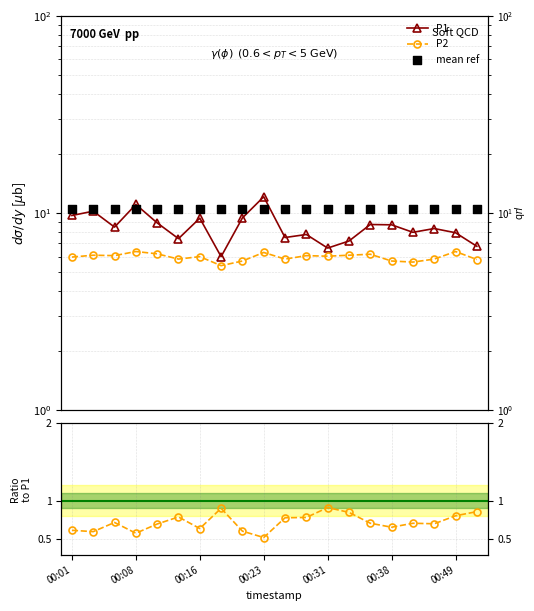

Is the value of P1 at 00:16 greater than the value of P2 at 16?

Yes